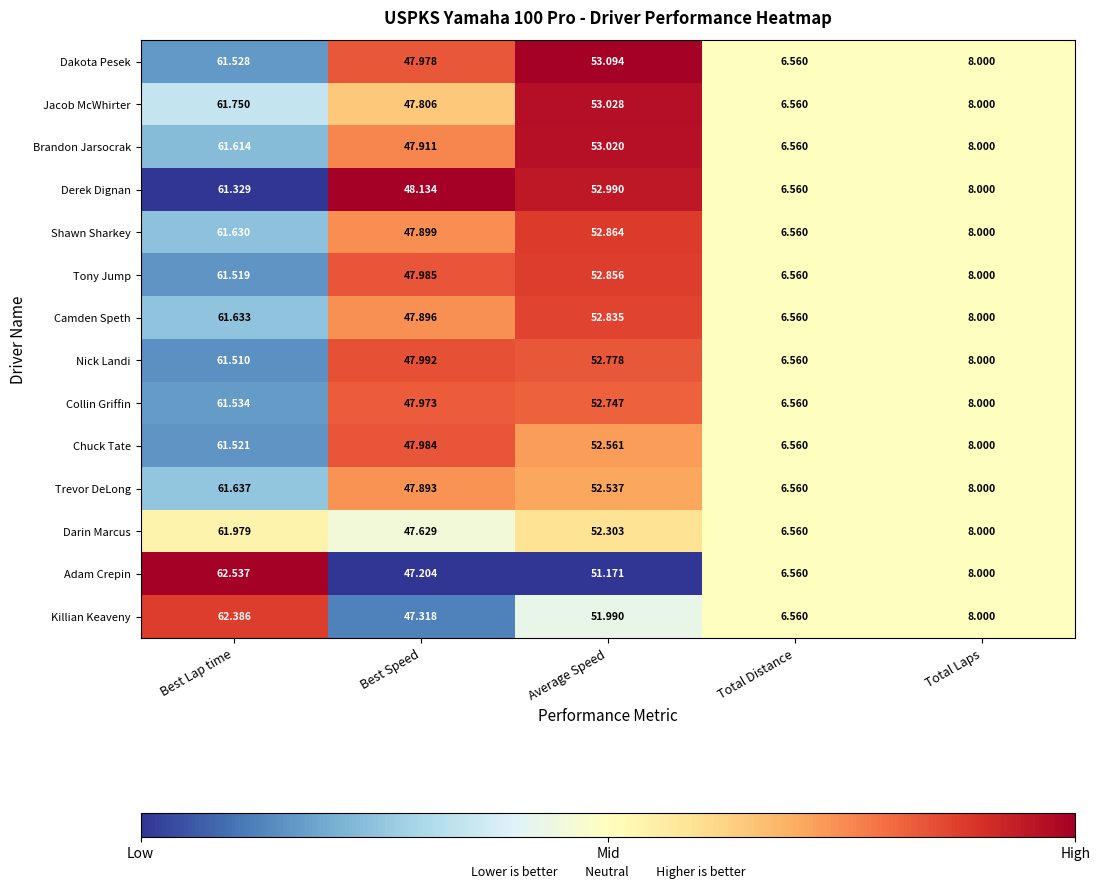

At which category is the sum across all series the highest?

Best Lap time